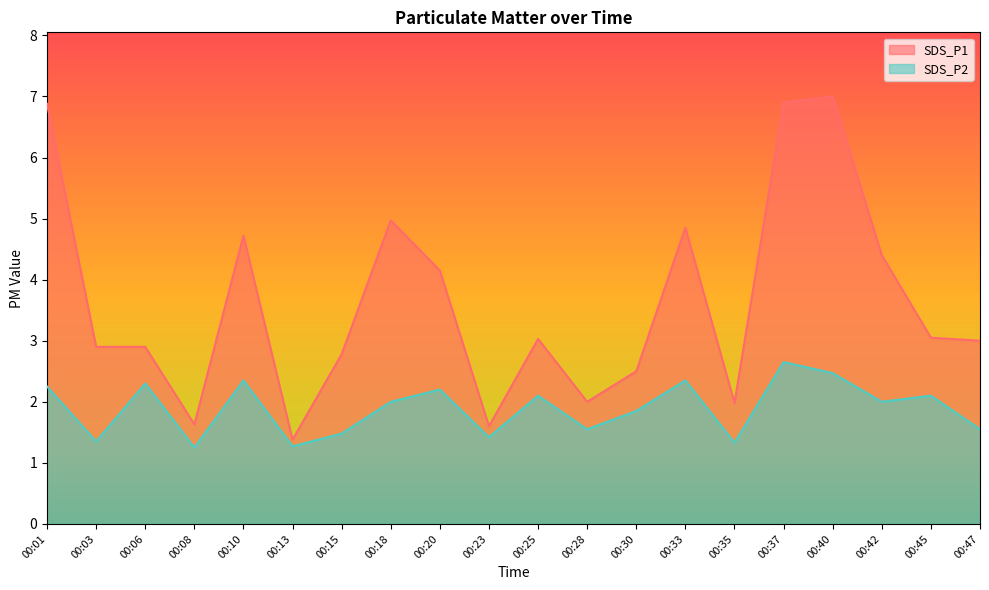

At which label is SDS_P2 closest to 1?

00:08